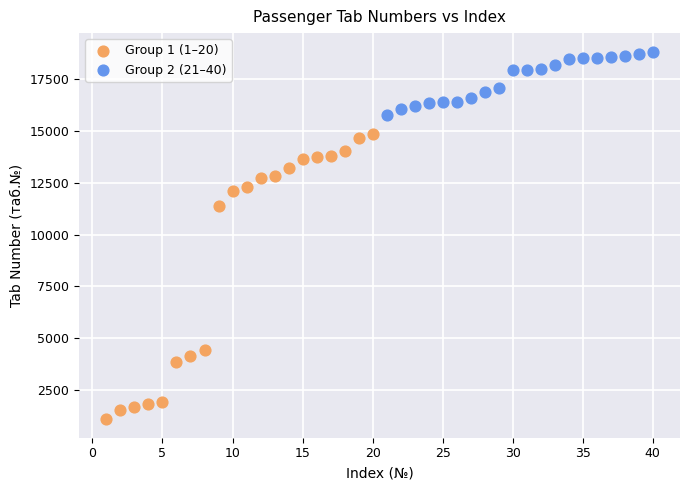

Which series reaches the minimum Y coordinate?

Group 1 (1–20)